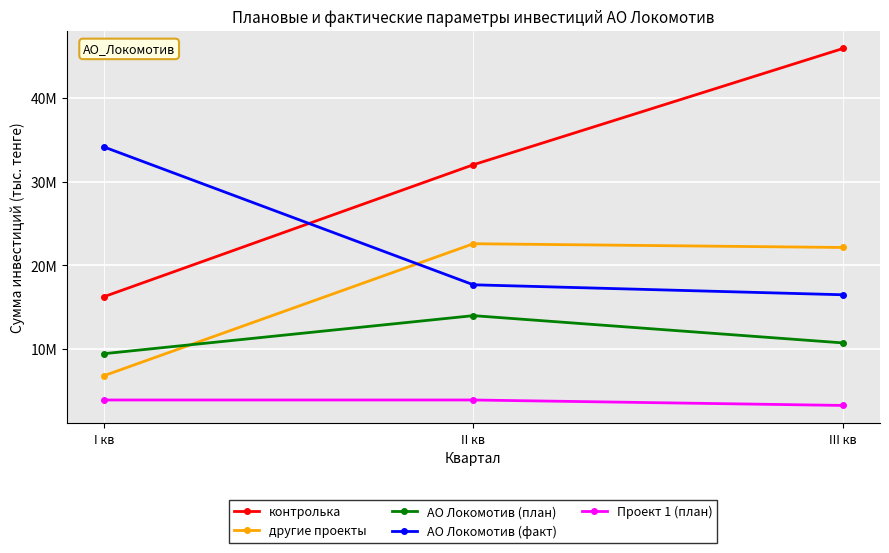

What are all the series names shown in the legend?

контролька, другие проекты, АО Локомотив (план), АО Локомотив (факт), Проект 1 (план)